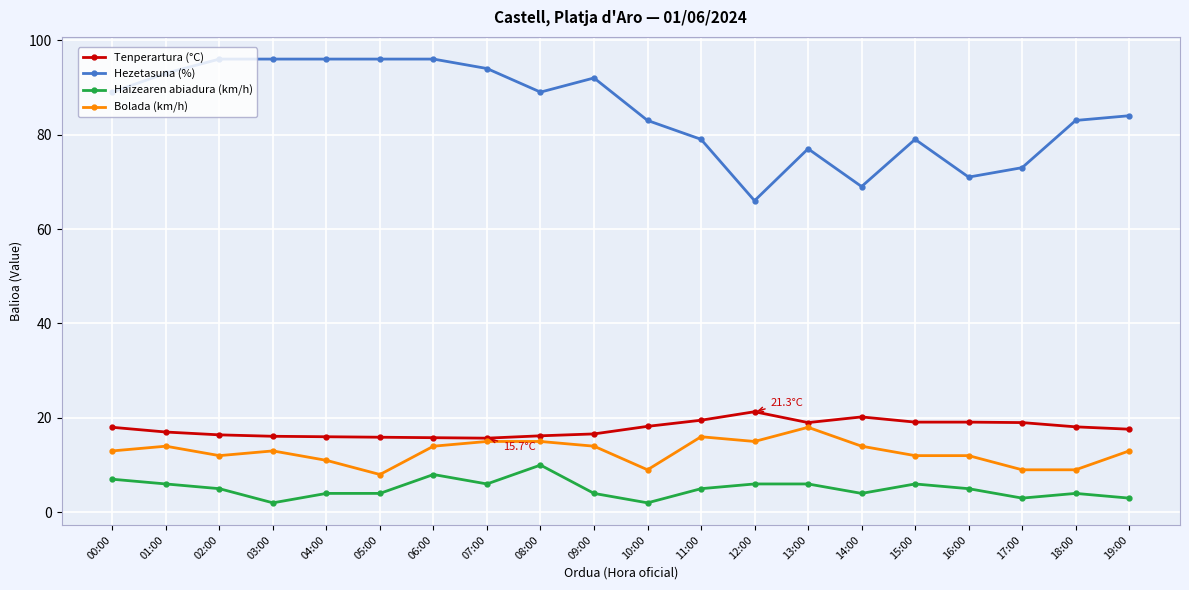

The value of Hezetasuna (%) at 17:00 is 121.5. True or false?

False